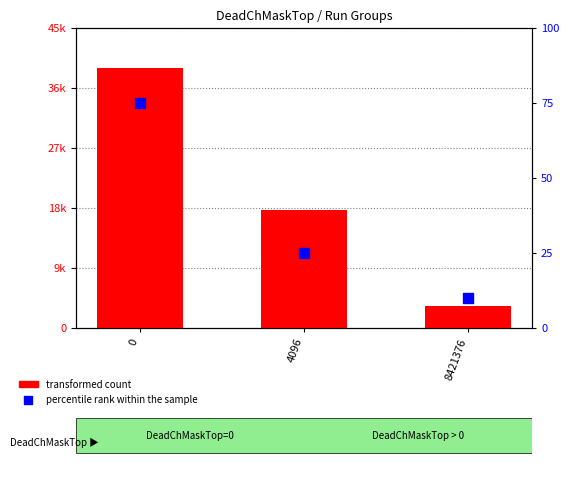

Which series reaches the maximum Y coordinate?

transformed count